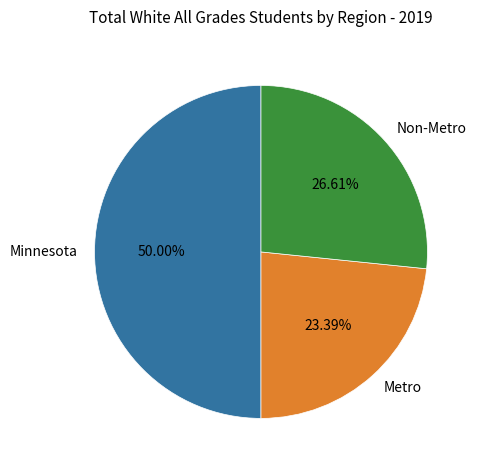

What is the ratio of the value at Minnesota to the value at Metro?

2.1